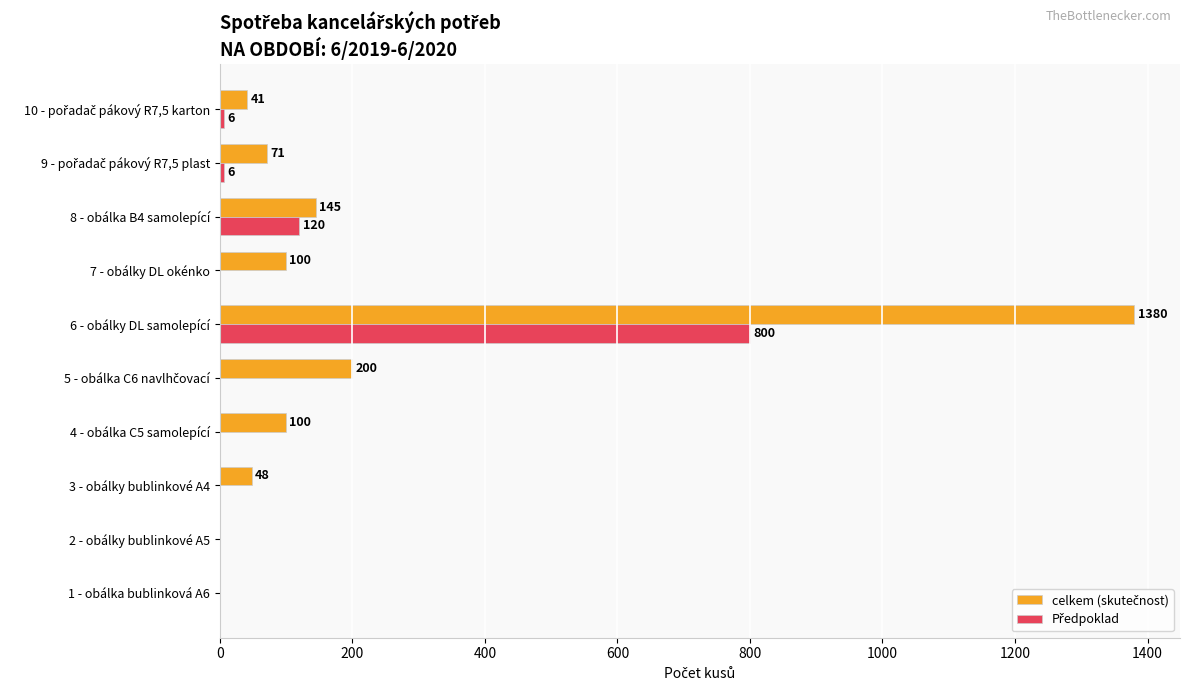

What is the maximum value shown in the chart?

1380